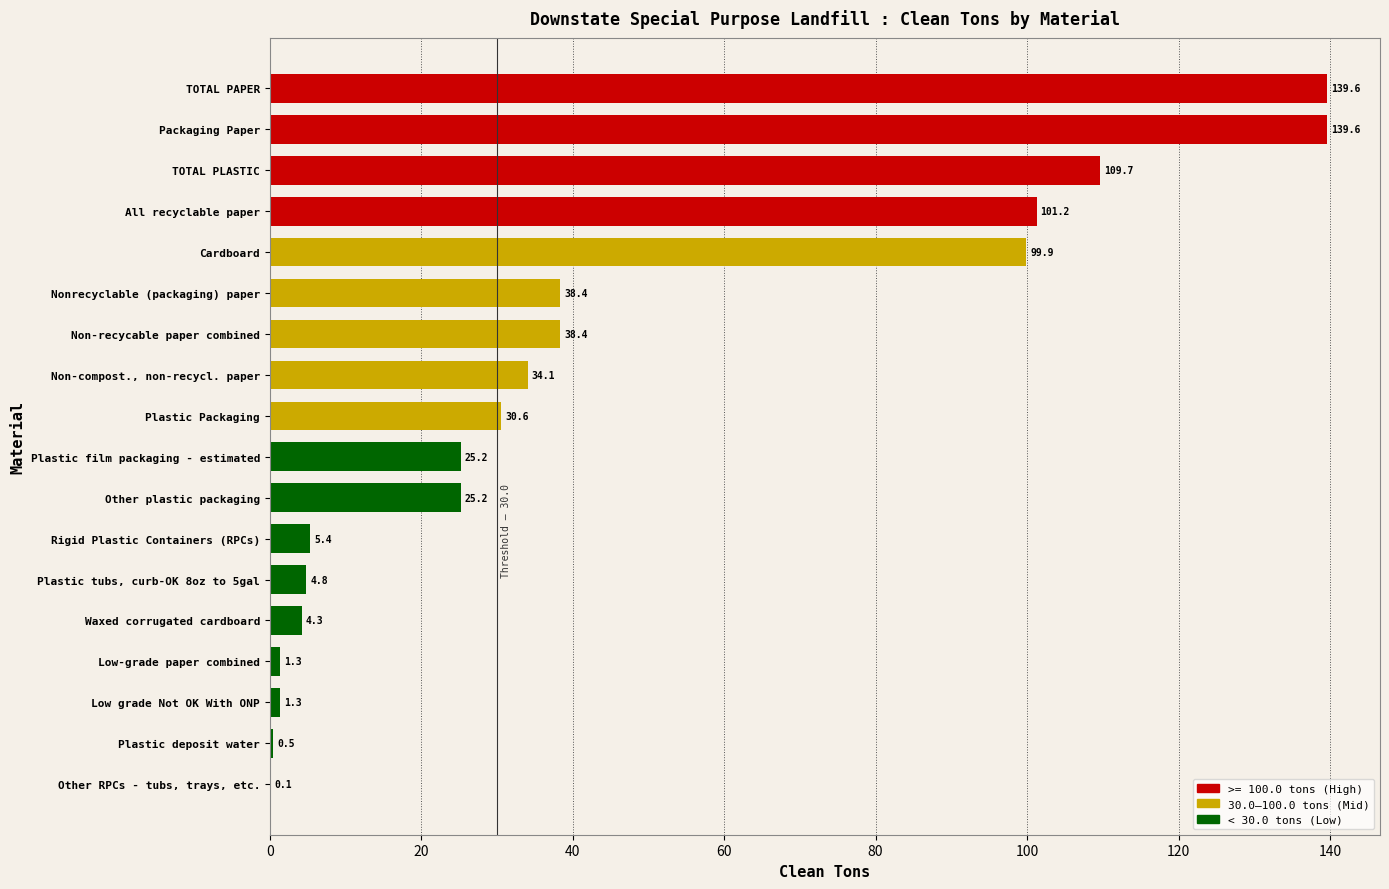

What is the ratio of the value at Cardboard to the value at Other plastic packaging?

4.0